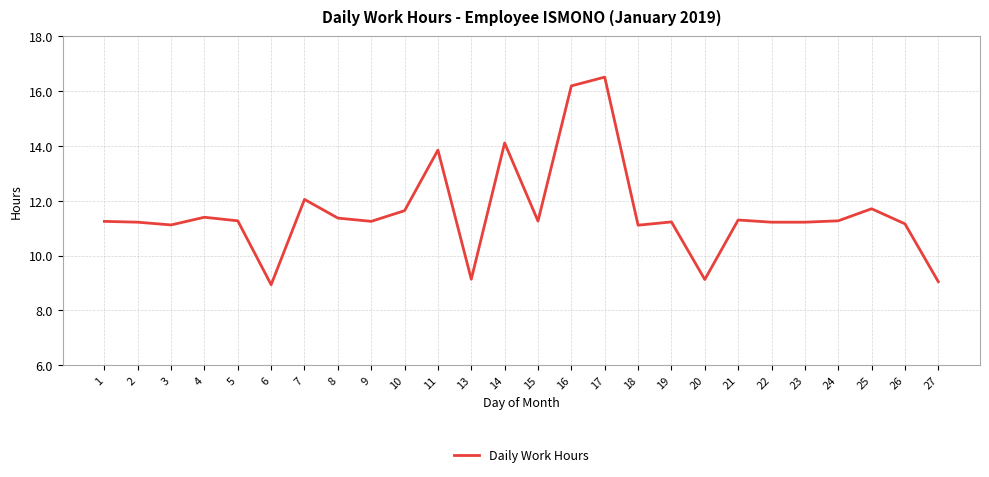

True or false: the data has more than 1 interior local peaks.

True